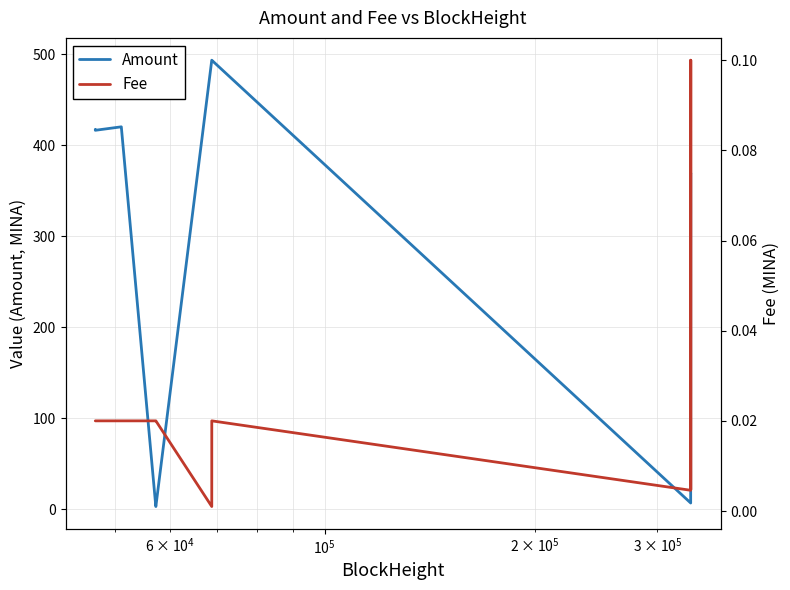

Is the value of Amount at 8 greater than the value of Fee at $\mathdefault{10^{6}}$?

Yes